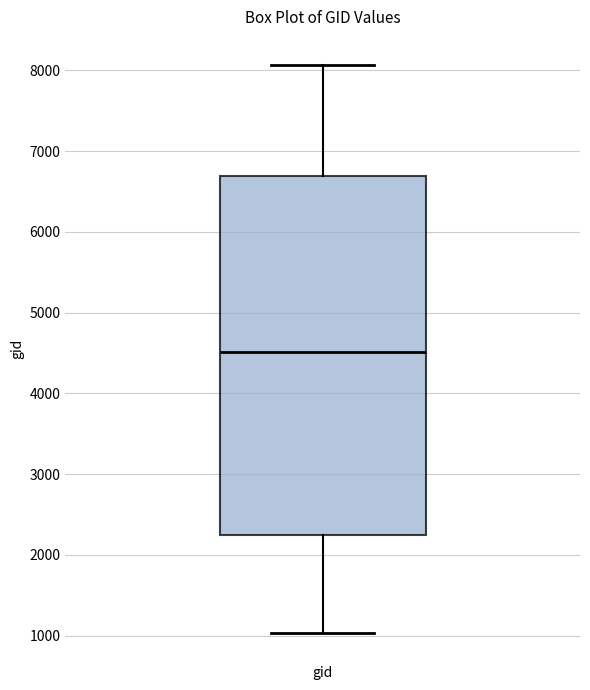

Transcribe this box plot: give where the median line is, the range the box spans, and where the two whiskers end, as read against the y-axis. The values are not printed on the chart, so give them approximately, as read against the axis.

median 4500, box 2200 to 6700, whiskers 1000 to 8100